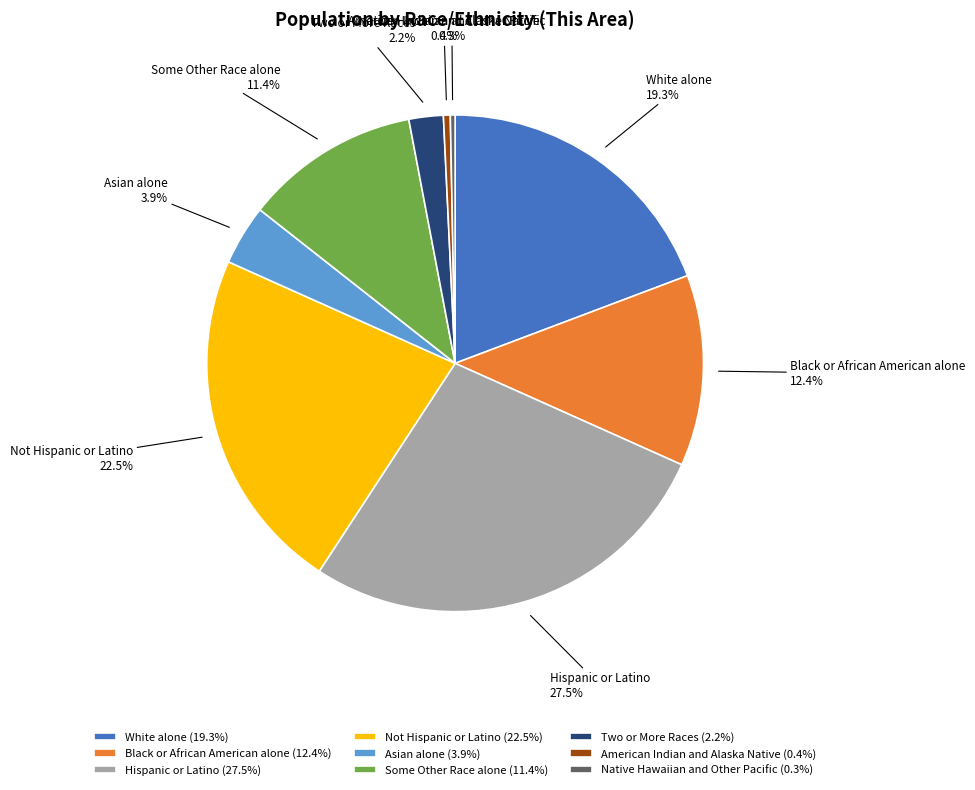

To the nearest percent, what portion does Black or African American alone represent?

12%